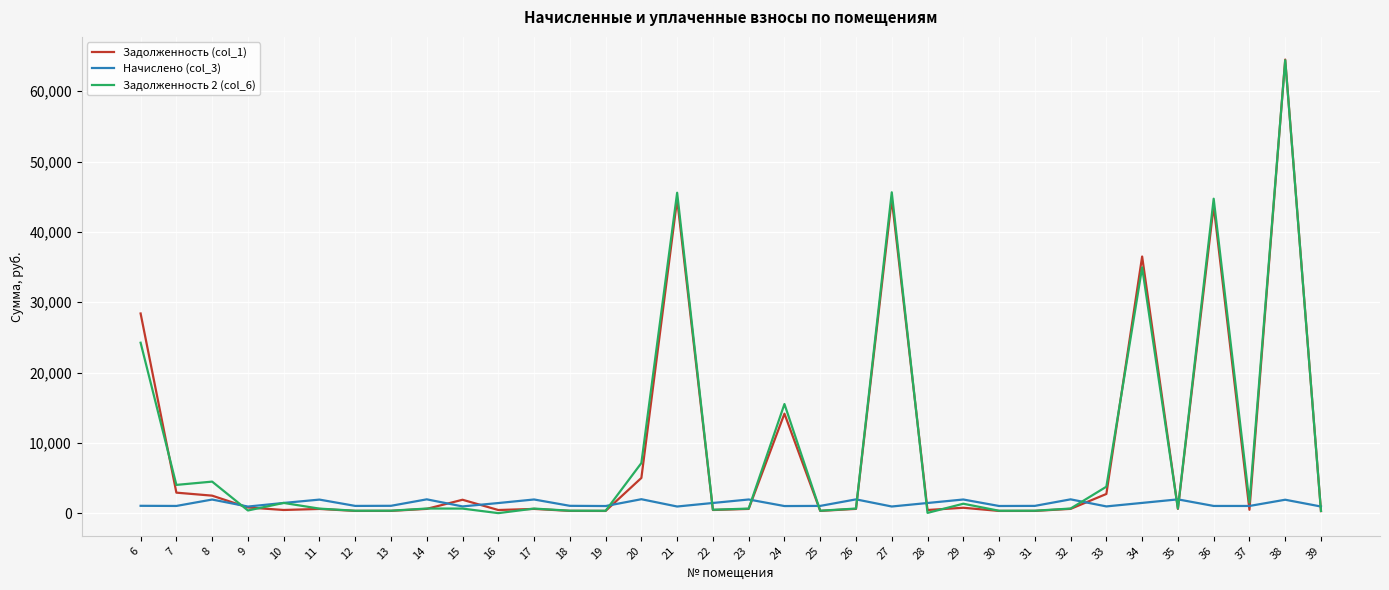

The value of Начислено (col_3) at 16 is 1435.0. True or false?

True